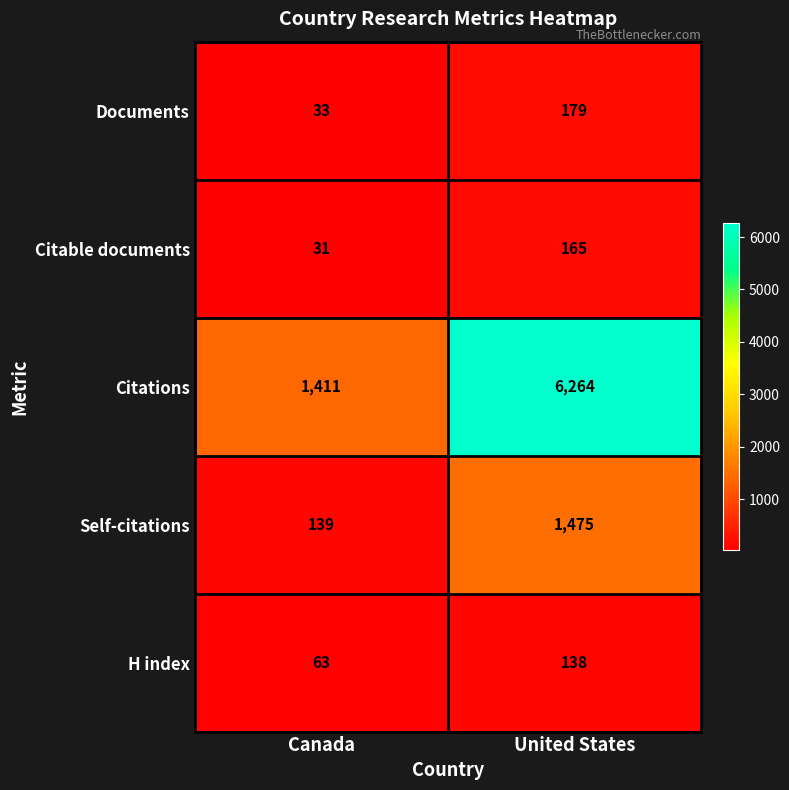

Reading left to right, list all the values displayed in this chart.

Documents: 33	179
Citable documents: 31	165
Citations: 1411	6264
Self-citations: 139	1475
H index: 63	138